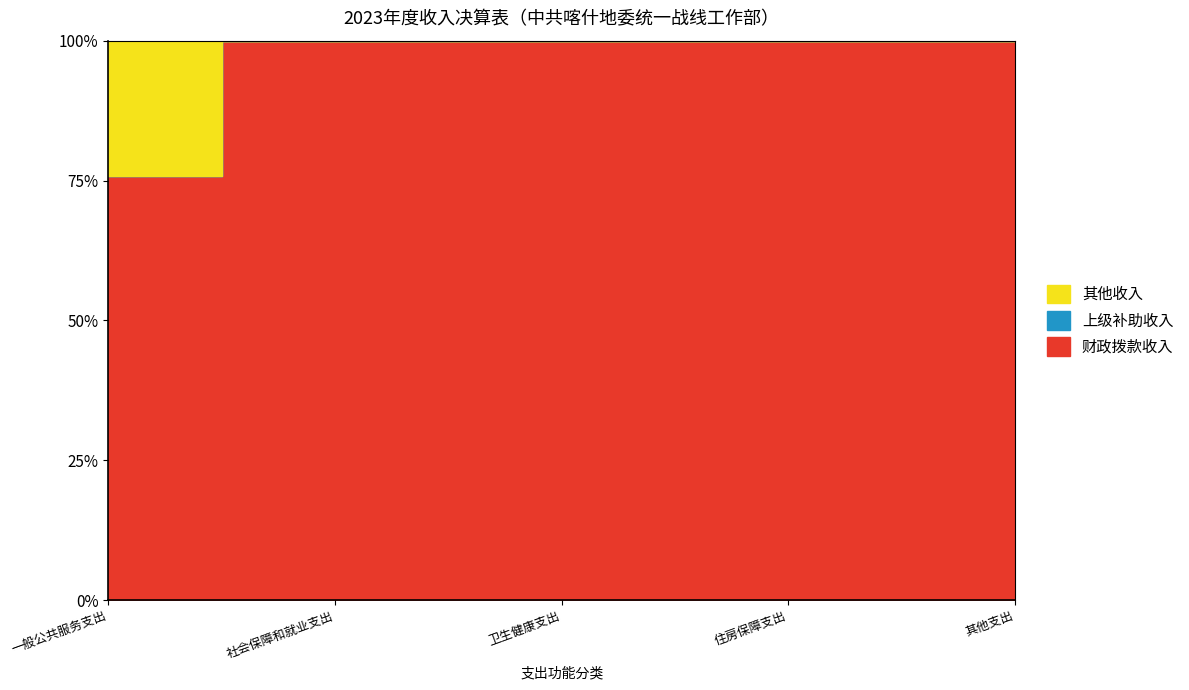

Reading left to right, extract all data points from this chart.

财政拨款收入: 473.6	60.8	21.3	33.1	2.3
上级补助收入: 0.0	0.0	0.0	0.0	0.0
其他收入: 150.7	0.0	0.0	0.0	0.0